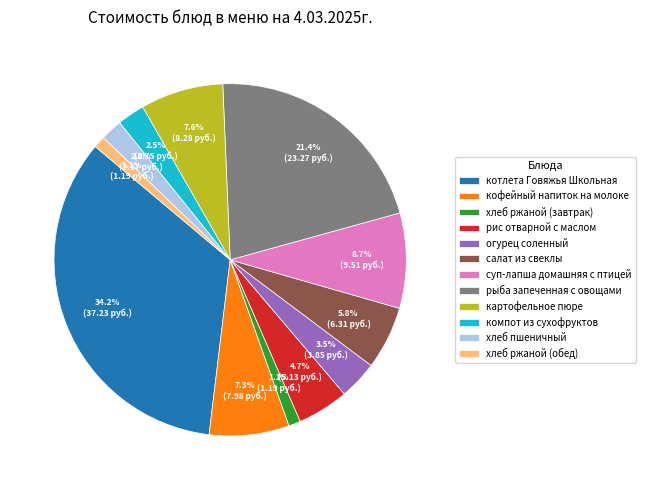

Between рыба запеченная с овощами and компот из сухофруктов, which is larger?

рыба запеченная с овощами